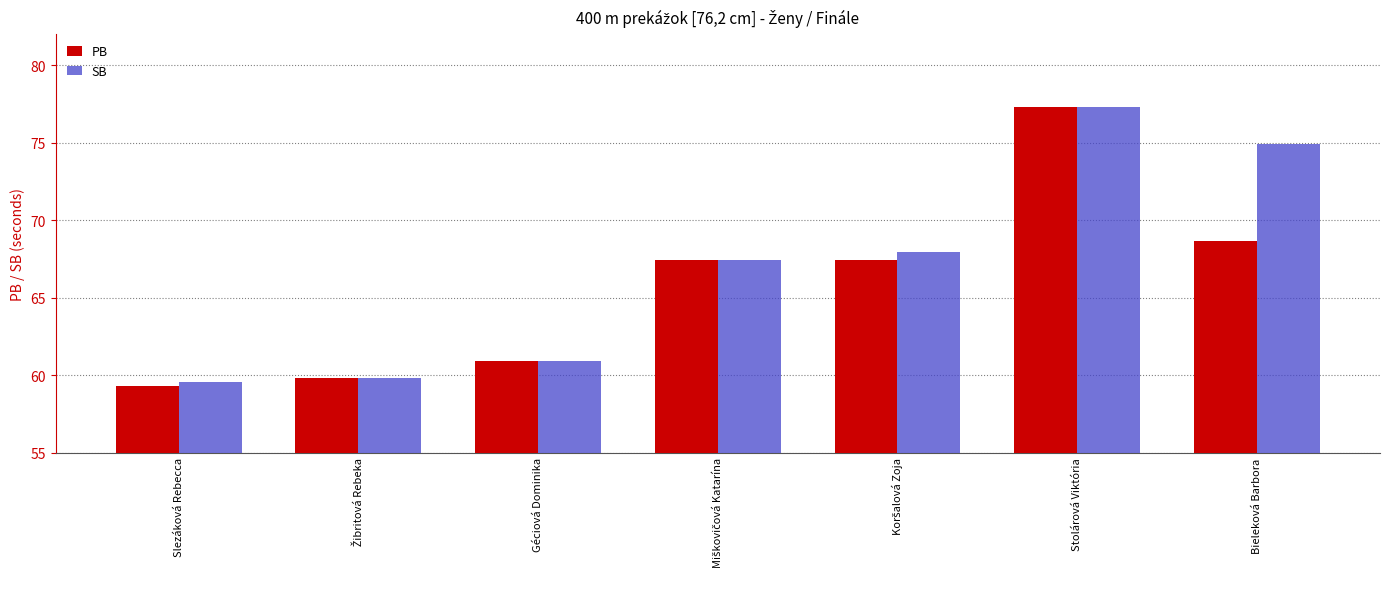

The SB series shows 74.9 at Bieleková Barbora. True or false?

True